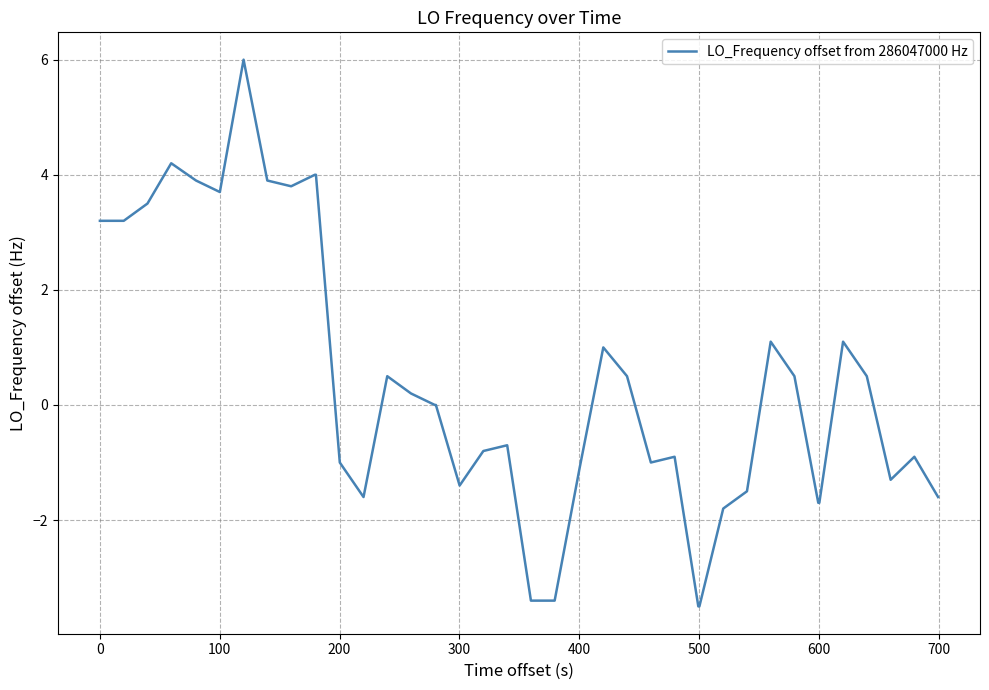

Reading left to right, extract all data points from this chart.

3.2	3.2	3.5	4.2	3.9	3.7	6.0	3.9	3.8	4.0	4.0	-1.0	-1.6	0.5	0.2	0.0	0.0	-1.4	-0.8	-0.7	-3.4	-3.4	-1.1	1.0	0.5	-1.0	-0.9	-3.5	-3.5	-1.8	-1.5	1.1	0.5	-1.7	-1.7	1.1	0.5	-1.3	-0.9	-1.6